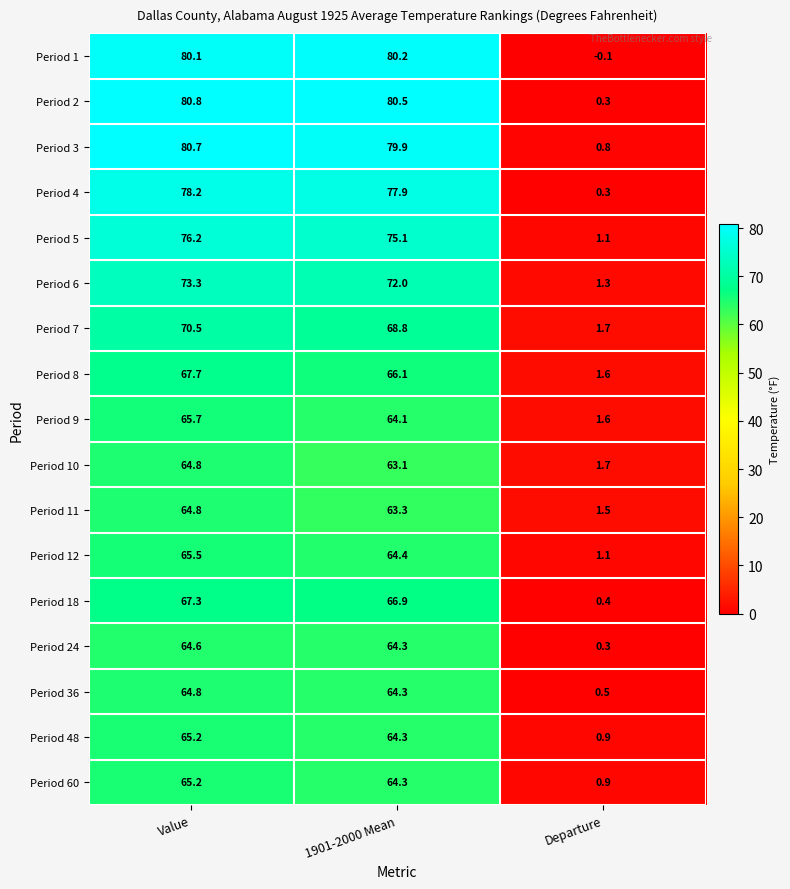

At which category is the sum across all series the highest?

Value